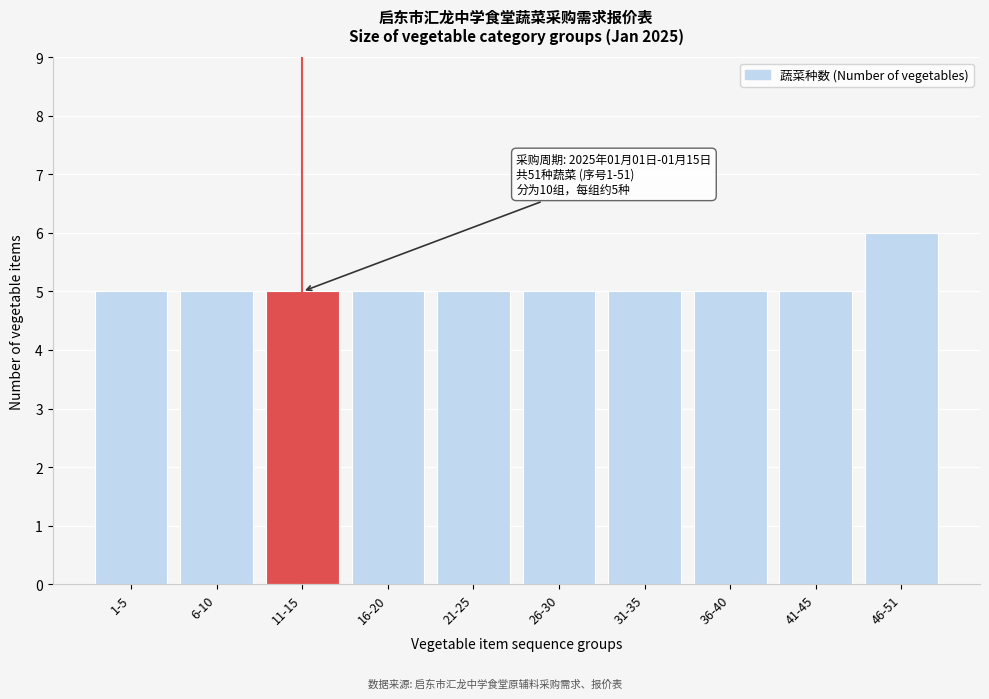

Reading left to right, list all the values displayed in this chart.

1-5=5	6-10=5	11-15=5	16-20=5	21-25=5	26-30=5	31-35=5	36-40=5	41-45=5	46-51=6